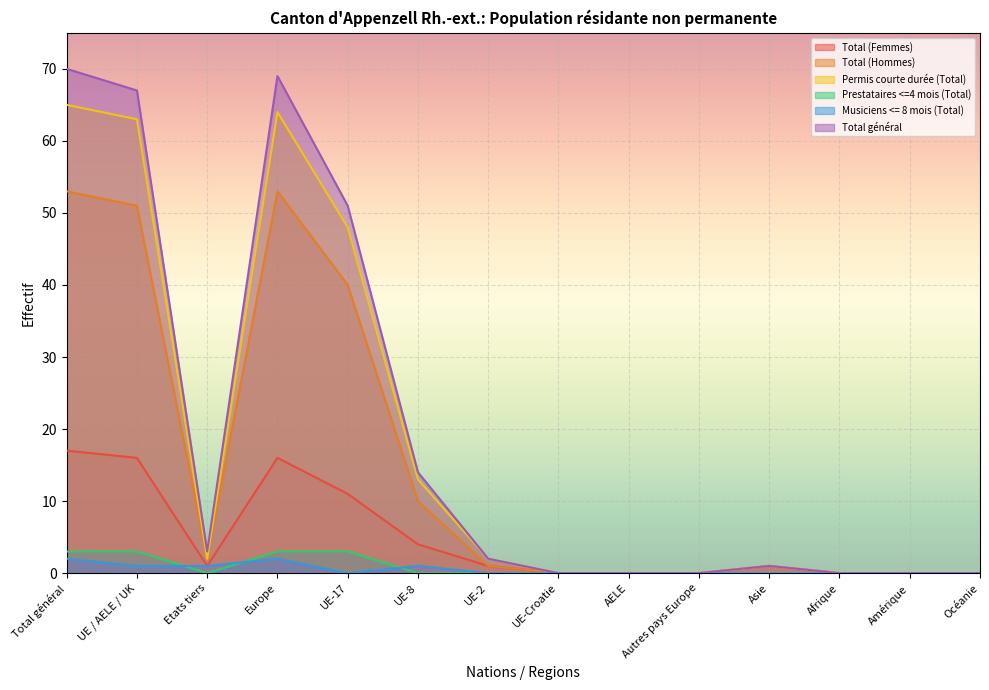

At which category is the sum across all series the highest?

Total général